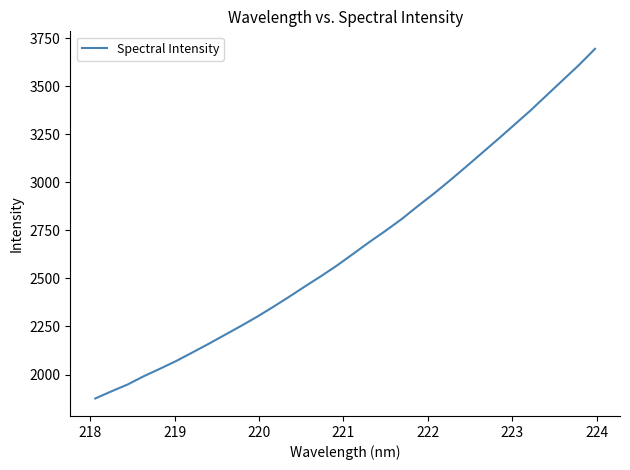

What is the minimum value shown in the chart?

1875.2